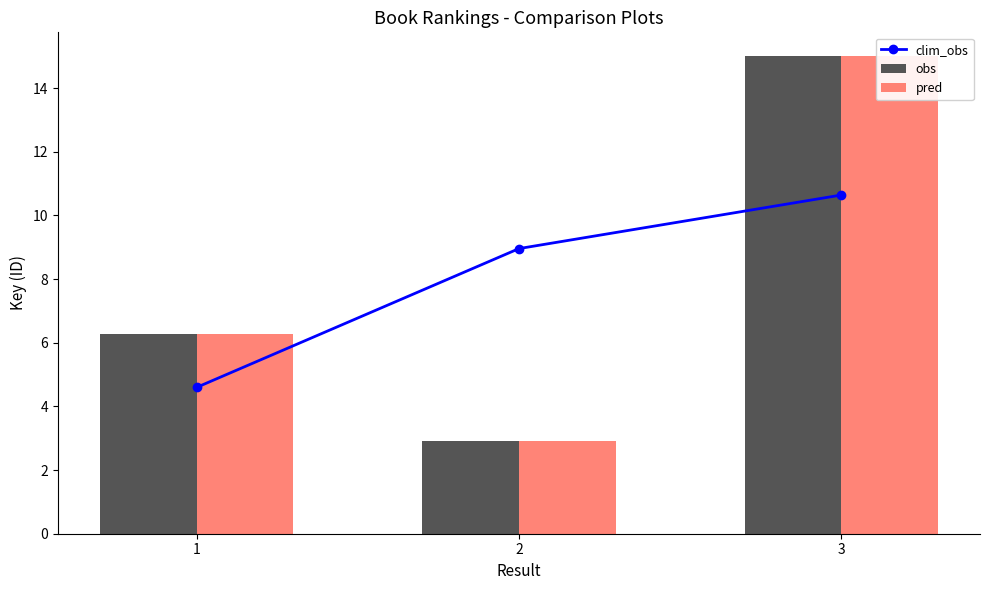

What is the difference between the highest and lowest values at 3?

4.4